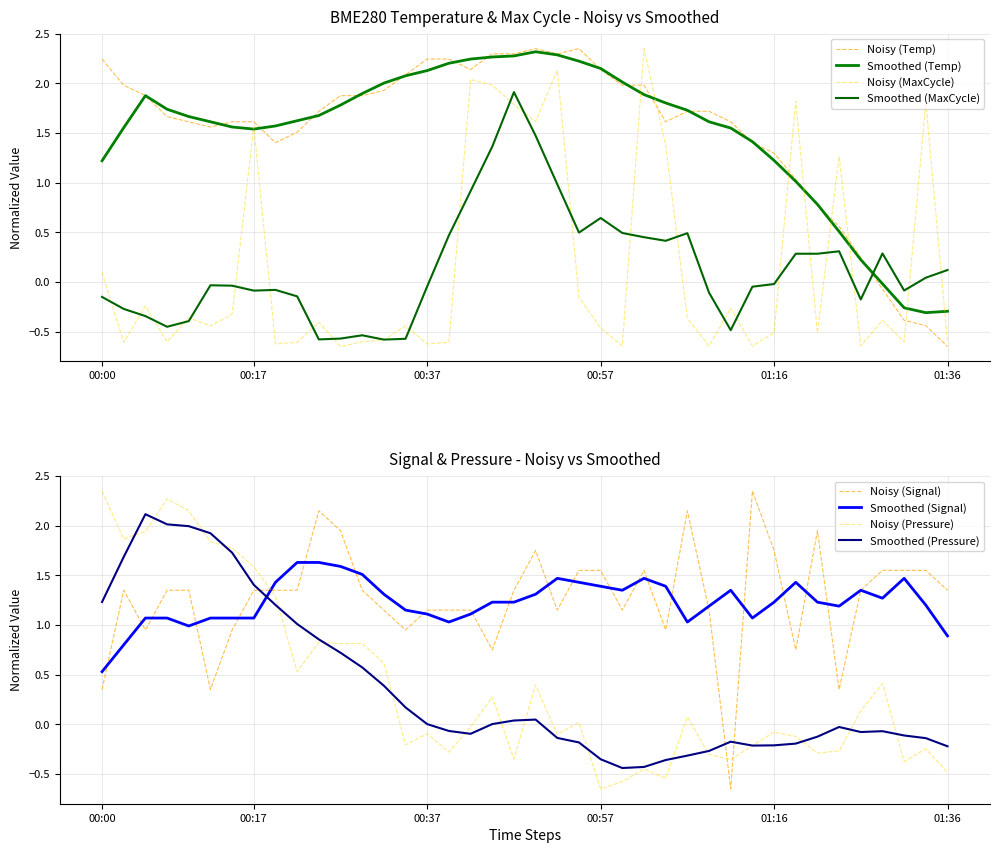

Reading left to right, extract all data points from this chart.

BME280_temperature: 00:00=2.2	00:02=2.0	00:05=1.9	00:07=1.7	00:10=1.6	00:12=1.6	00:15=1.6	00:17=1.6	00:20=1.4	00:22=1.5	00:25=1.7	00:27=1.9	00:30=1.9	00:32=1.9	00:35=2.1	00:37=2.2	00:40=2.2	00:42=2.1	00:45=2.3	00:47=2.3	00:49=2.4	00:52=2.3	00:54=2.4	00:57=2.1	00:59=2.0	01:02=2.0	01:04=1.6	01:07=1.7	01:09=1.7	01:12=1.6	01:14=1.4	01:16=1.3	01:19=1.0	01:21=0.8	01:24=0.6	01:26=0.2	01:29=-0.1	01:31=-0.4	01:34=-0.4	01:36=-0.7
BME280_pressure: 00:00=2.4	00:02=1.9	00:05=1.9	00:07=2.3	00:10=2.1	00:12=1.8	00:15=1.8	00:17=1.6	00:20=1.3	00:22=0.5	00:25=0.8	00:27=0.8	00:30=0.8	00:32=0.6	00:35=-0.2	00:37=-0.1	00:40=-0.3	00:42=-0.0	00:45=0.3	00:47=-0.4	00:49=0.4	00:52=-0.1	00:54=0.0	00:57=-0.7	00:59=-0.6	01:02=-0.4	01:04=-0.5	01:07=0.1	01:09=-0.3	01:12=-0.4	01:14=-0.2	01:16=-0.1	01:19=-0.1	01:21=-0.3	01:24=-0.3	01:26=0.1	01:29=0.4	01:31=-0.4	01:34=-0.2	01:36=-0.5
Max_cycle: 00:00=0.1	00:02=-0.6	00:05=-0.2	00:07=-0.6	00:10=-0.4	00:12=-0.4	00:15=-0.3	00:17=1.6	00:20=-0.6	00:22=-0.6	00:25=-0.4	00:27=-0.7	00:30=-0.6	00:32=-0.6	00:35=-0.4	00:37=-0.6	00:40=-0.6	00:42=2.0	00:45=2.0	00:47=1.8	00:49=1.6	00:52=2.1	00:54=-0.2	00:57=-0.5	00:59=-0.6	01:02=2.4	01:04=1.4	01:07=-0.4	01:09=-0.6	01:12=-0.3	01:14=-0.6	01:16=-0.5	01:19=1.8	01:21=-0.5	01:24=1.3	01:26=-0.6	01:29=-0.4	01:31=-0.6	01:34=1.8	01:36=-0.6
Signal: 00:00=0.3	00:02=1.4	00:05=1.0	00:07=1.4	00:10=1.4	00:12=0.3	00:15=1.0	00:17=1.4	00:20=1.4	00:22=1.4	00:25=2.1	00:27=2.0	00:30=1.4	00:32=1.1	00:35=1.0	00:37=1.1	00:40=1.1	00:42=1.1	00:45=0.7	00:47=1.4	00:49=1.8	00:52=1.1	00:54=1.5	00:57=1.5	00:59=1.1	01:02=1.5	01:04=1.0	01:07=2.1	01:09=1.1	01:12=-0.7	01:14=2.4	01:16=1.8	01:19=0.7	01:21=2.0	01:24=0.3	01:26=1.4	01:29=1.5	01:31=1.5	01:34=1.5	01:36=1.4